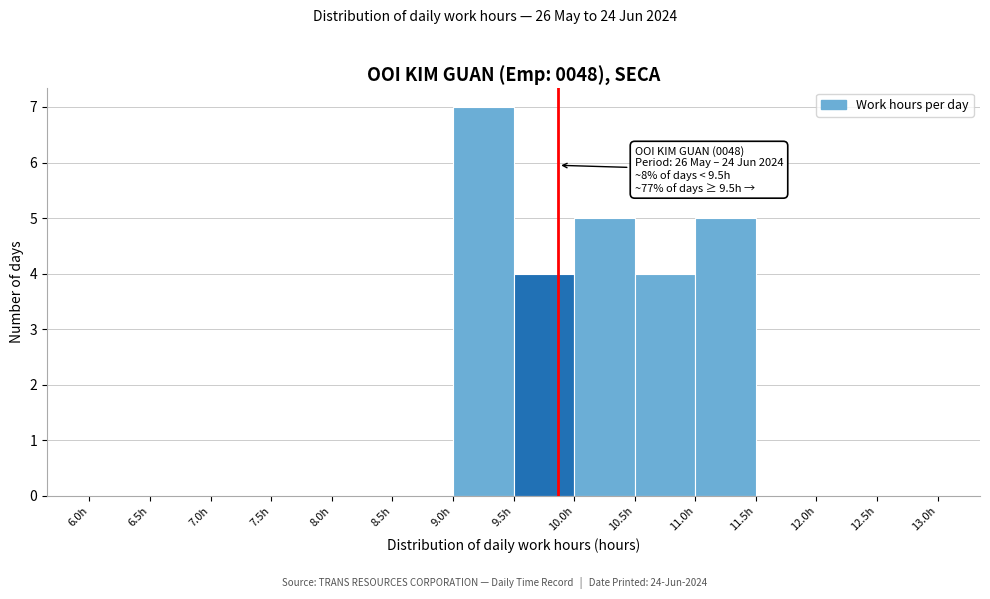

Which range on the x-axis has the tallest bar?

9.0 to 9.5